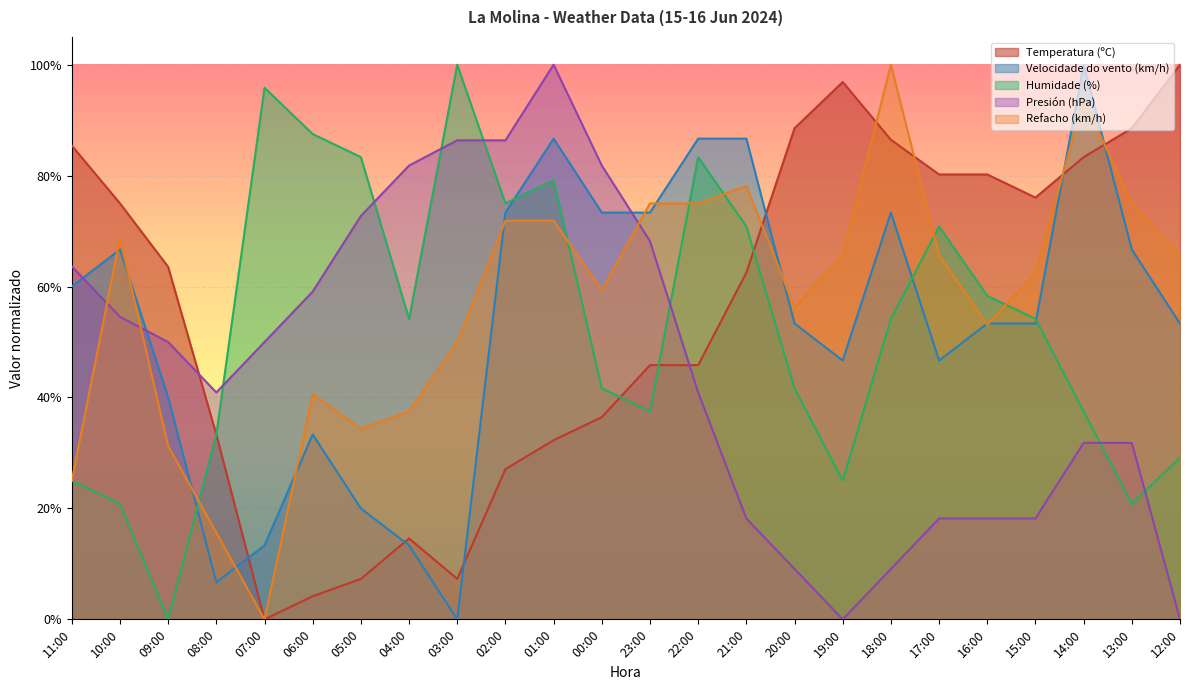

Reading right to left, extract all data points from this chart.

Temperatura (ºC): 100.0	88.5	83.3	76.0	80.2	80.2	86.5	96.9	88.5	62.5	45.8	45.8	36.5	32.3	27.1	7.3	14.6	7.3	4.2	0.0	33.3	63.5	75.0	85.4
Velocidade do vento (km/h): 53.3	66.7	100.0	53.3	53.3	46.7	73.3	46.7	53.3	86.7	86.7	73.3	73.3	86.7	73.3	0.0	13.3	20.0	33.3	13.3	6.7	40.0	66.7	60.0
Humidade (%): 29.2	20.8	37.5	54.2	58.3	70.8	54.2	25.0	41.7	70.8	83.3	37.5	41.7	79.2	75.0	100.0	54.2	83.3	87.5	95.8	33.3	0.0	20.8	25.0
Presión (hPa): 0.0	31.8	31.8	18.2	18.2	18.2	9.1	0.0	9.1	18.2	40.9	68.2	81.8	100.0	86.4	86.4	81.8	72.7	59.1	50.0	40.9	50.0	54.5	63.6
Refacho (km/h): 65.6	75.0	93.8	62.5	53.1	65.6	100.0	65.6	56.2	78.1	75.0	75.0	59.4	71.9	71.9	50.0	37.5	34.4	40.6	0.0	15.6	31.2	68.8	25.0